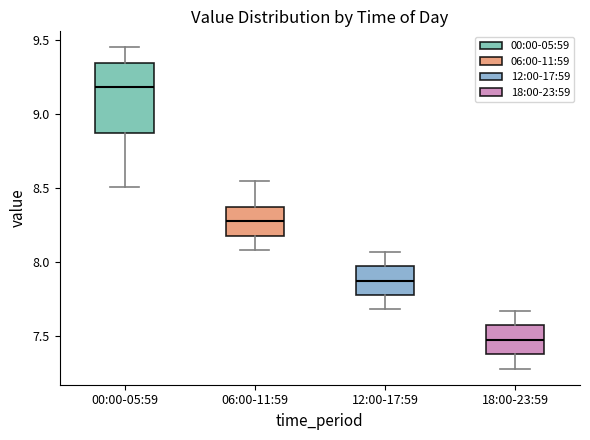

Reading left to right, read every box against the y-axis: the position of its median line, the range the box covers, and the ends of its whiskers. The values are not printed on the chart, so give them approximately, as read against the axis.

00:00-05:59: median 9.20, box 8.85 to 9.35, whiskers 8.50 to 9.45
06:00-11:59: median 8.30, box 8.20 to 8.35, whiskers 8.10 to 8.55
12:00-17:59: median 7.90, box 7.80 to 7.95, whiskers 7.70 to 8.05
18:00-23:59: median 7.50, box 7.40 to 7.55, whiskers 7.30 to 7.65